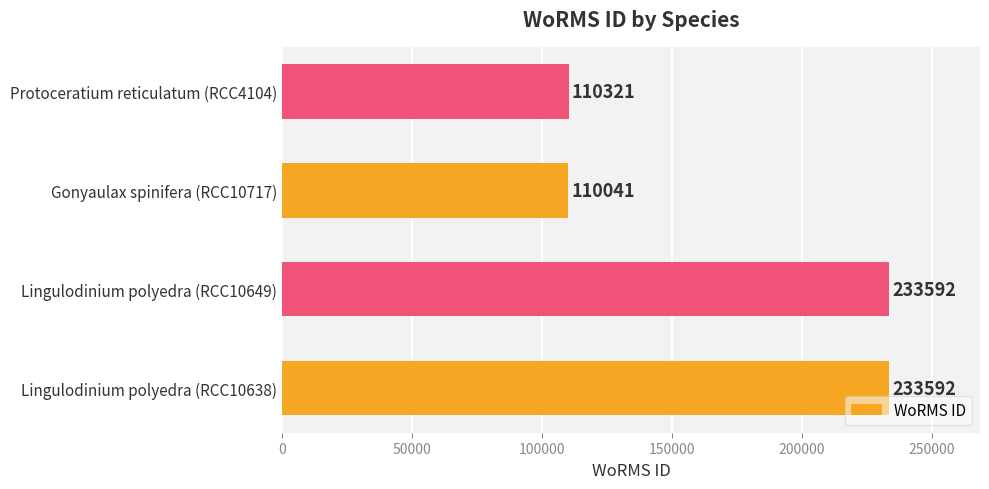

What is the difference between the maximum and minimum values?

123551